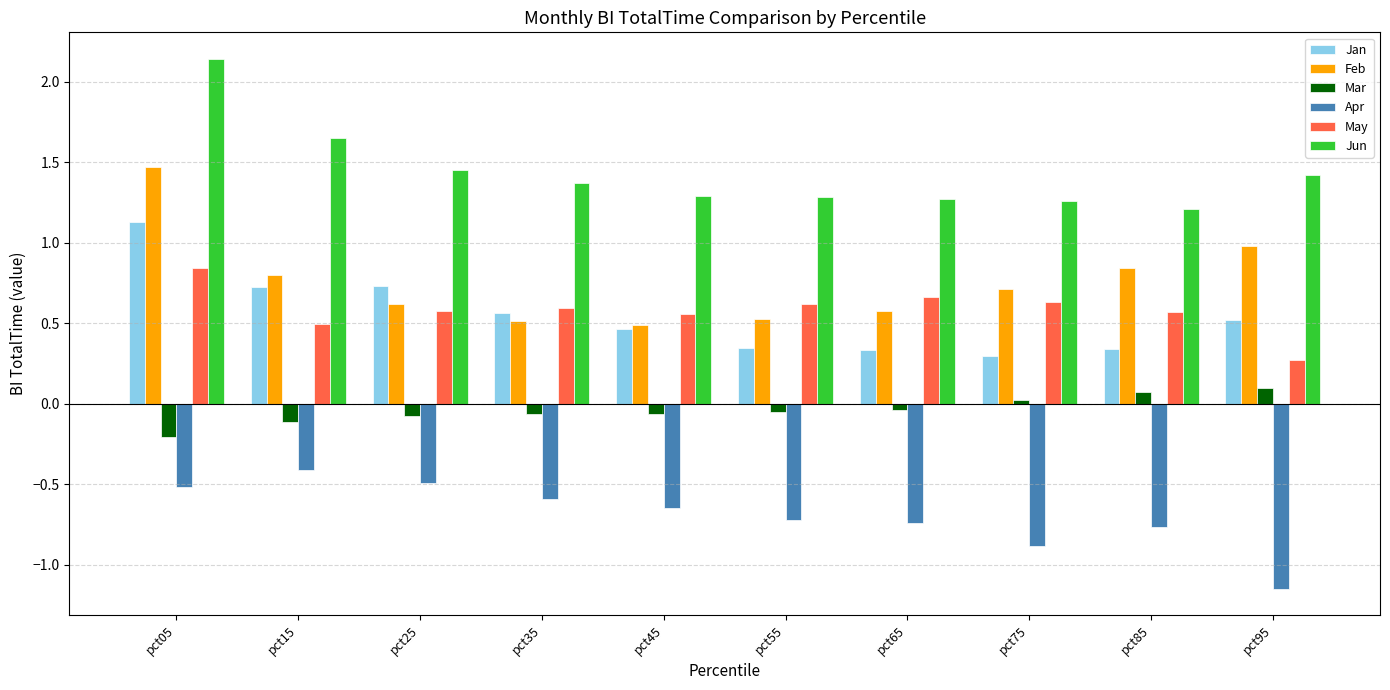

Are the bars horizontal?

No